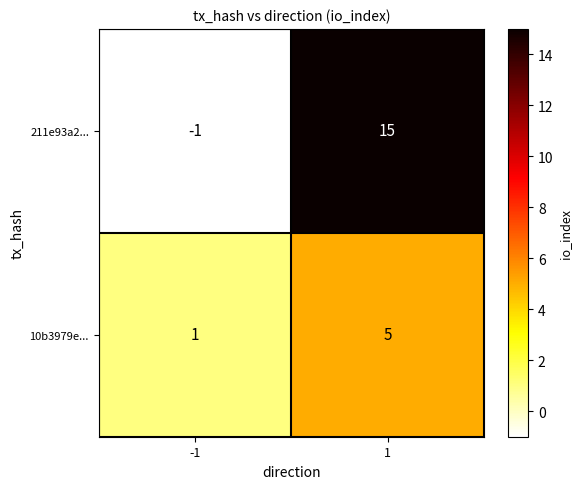

Rank the series at 1 from lowest to highest value.

10b3979e..., 211e93a2...